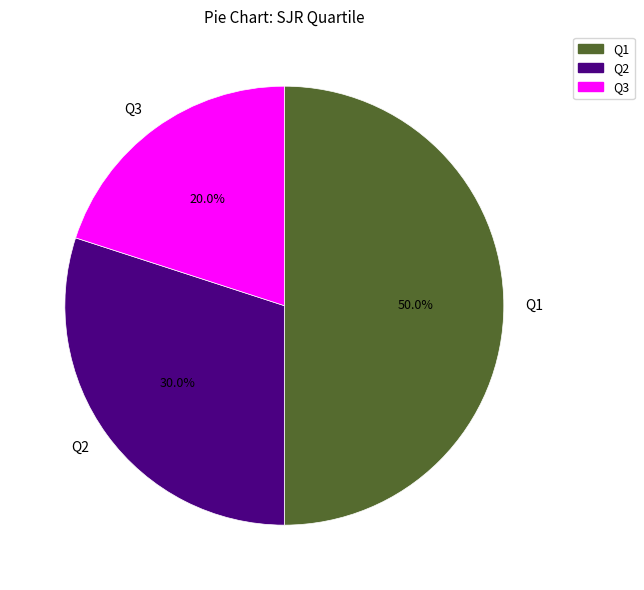

How many slices are in this pie chart?

3